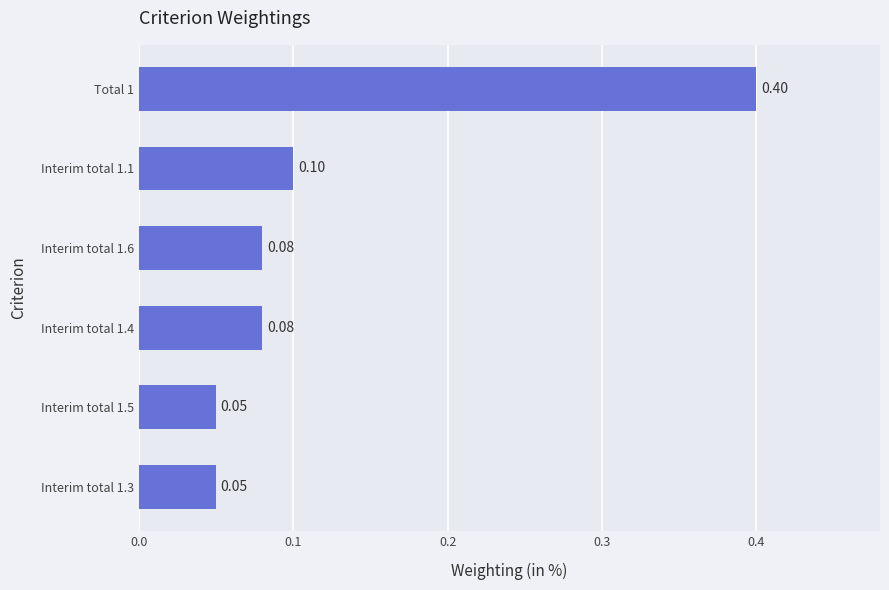

Between Interim total 1.4 and Total 1, which is larger?

Total 1